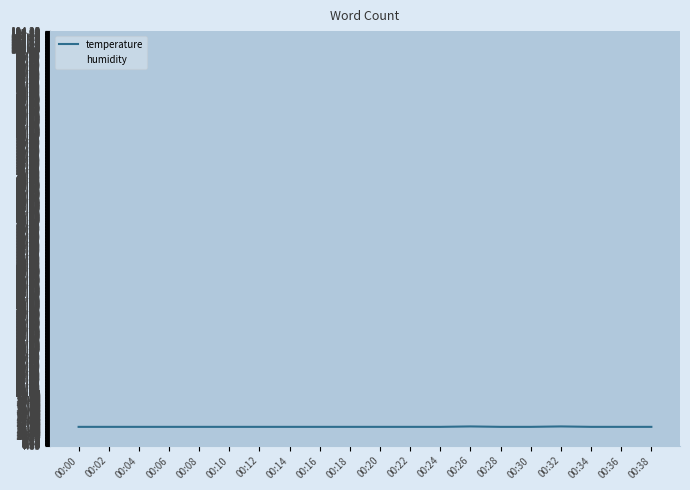

True or false: temperature and humidity cross at least once.

False